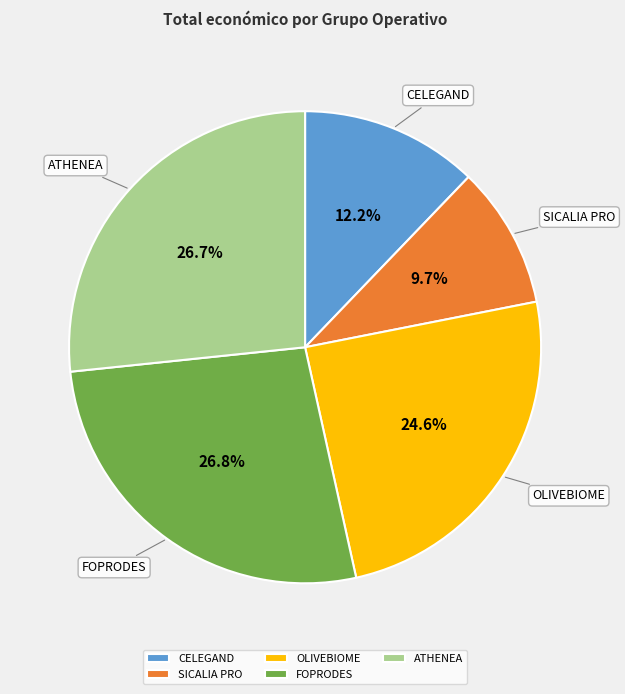

To the nearest percent, what is the combined percentage of CELEGAND and ATHENEA?

39%